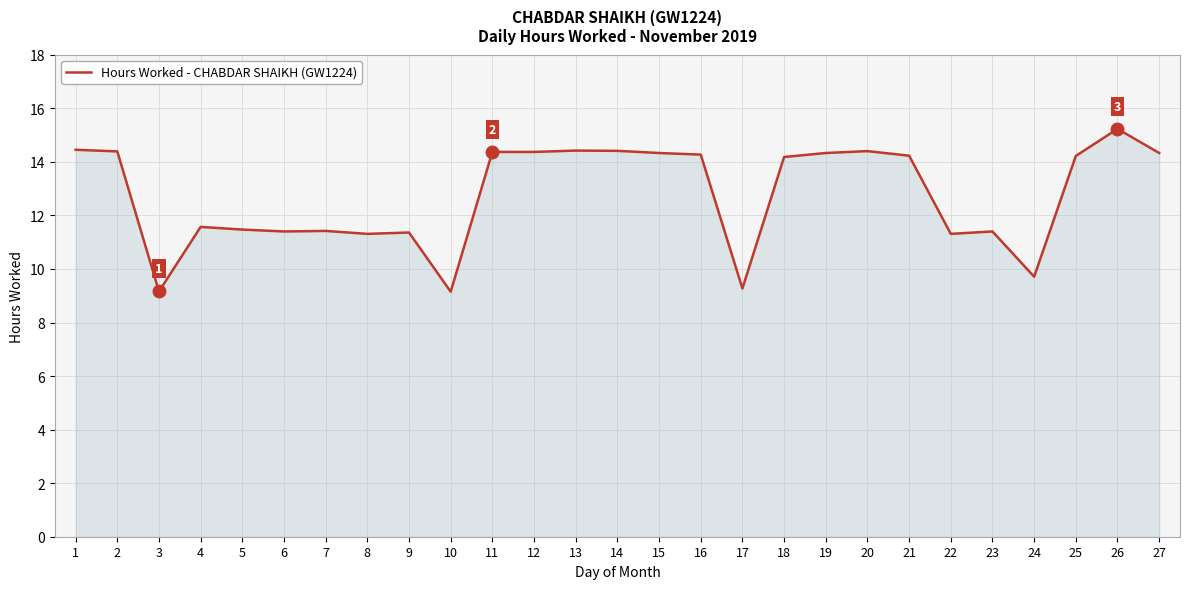

Where is the first local minimum?

3